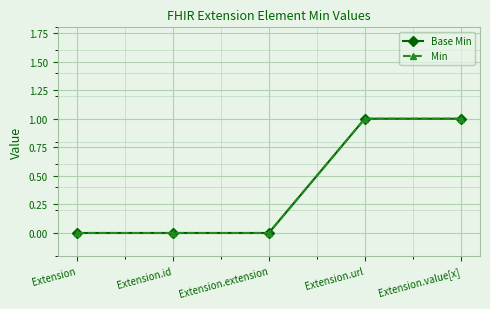

Which category has the lowest value across all series?

Extension